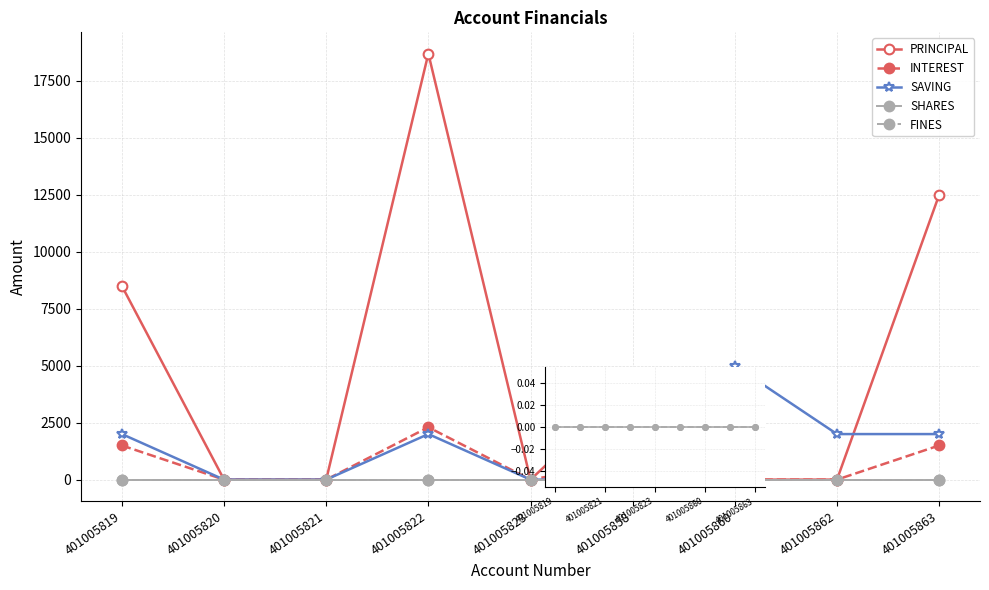

Which series changed the most between 401005862 and 401005863?

PRINCIPAL